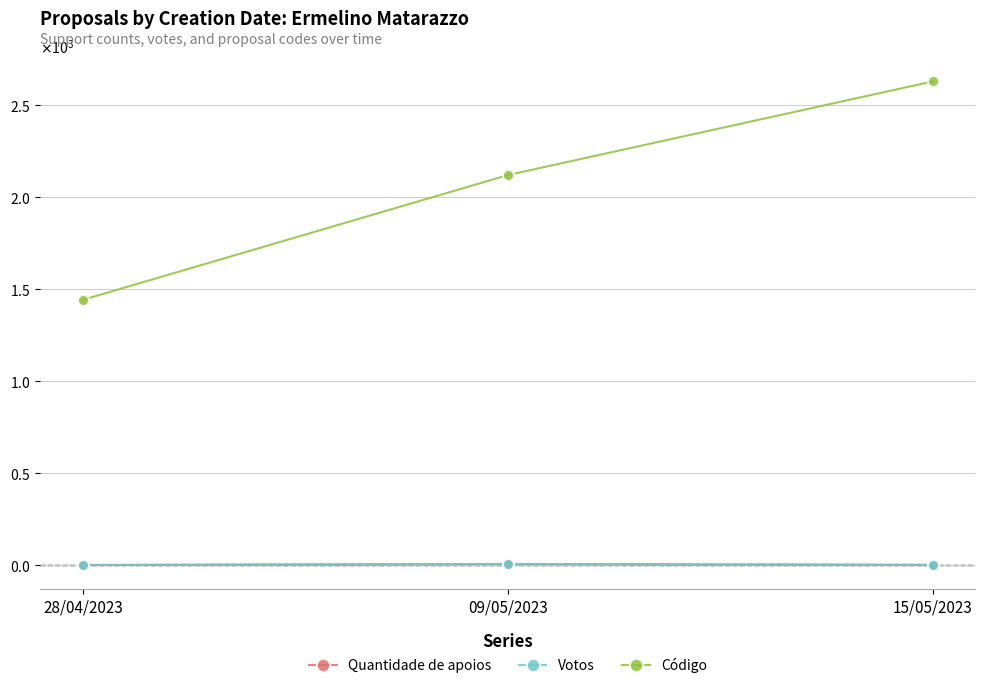

Is this an area chart (filled region under the line)?

No